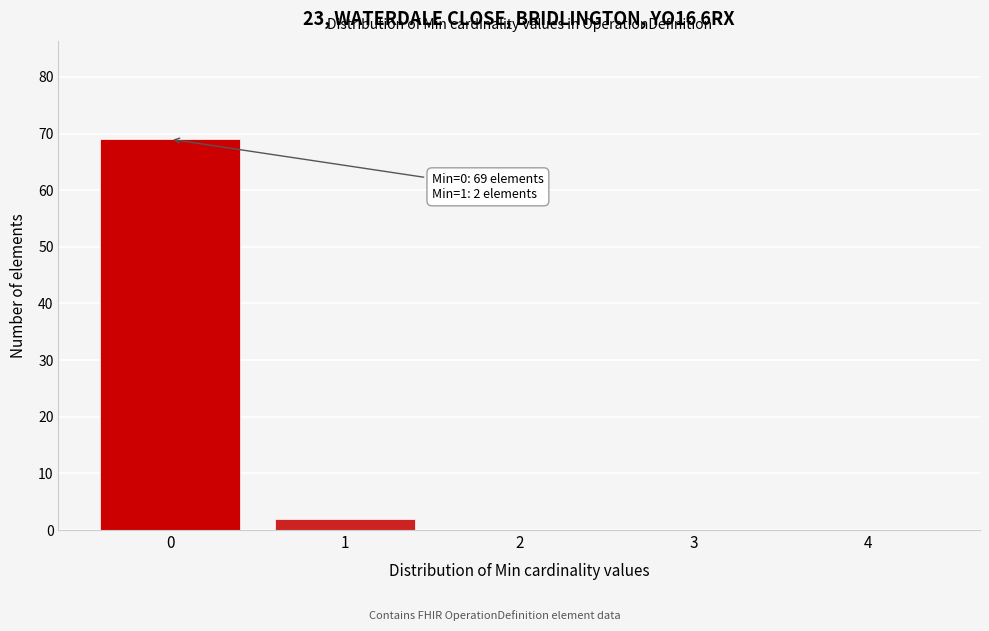

Reading right to left, what are all the values shown in this chart?

4=0	3=0	2=0	1=2	0=69